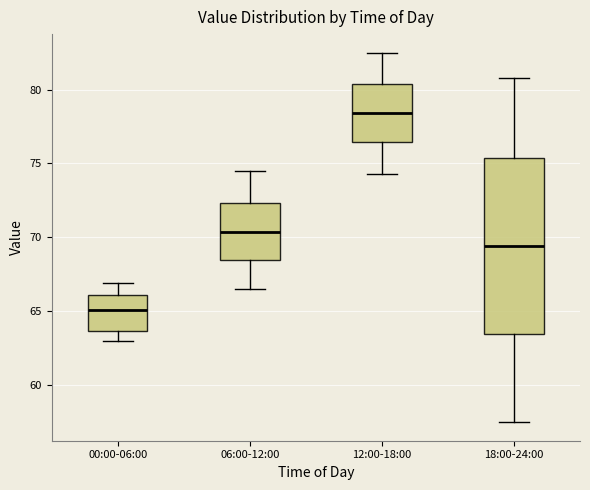

Where is the upper edge of the box for 18:00-24:00 on the y-axis? The values are not printed on the chart, so give them approximately, as read against the axis.

75.5